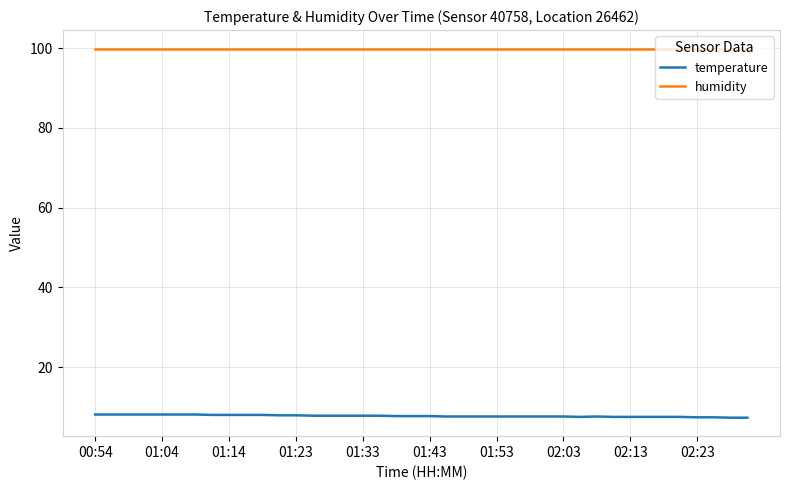

What is the average value of the humidity series?

99.9